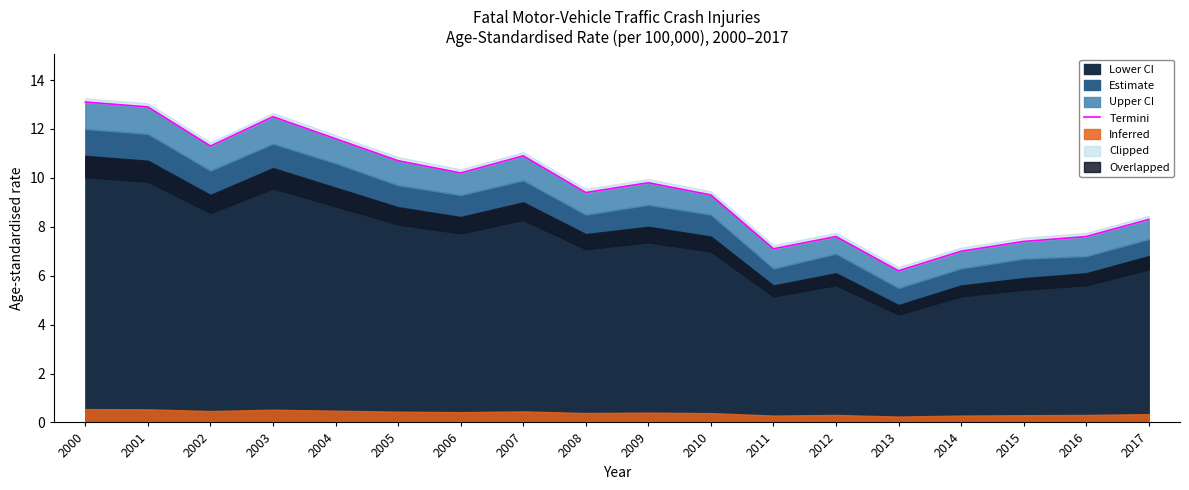

Does the chart have visible grid lines?

No